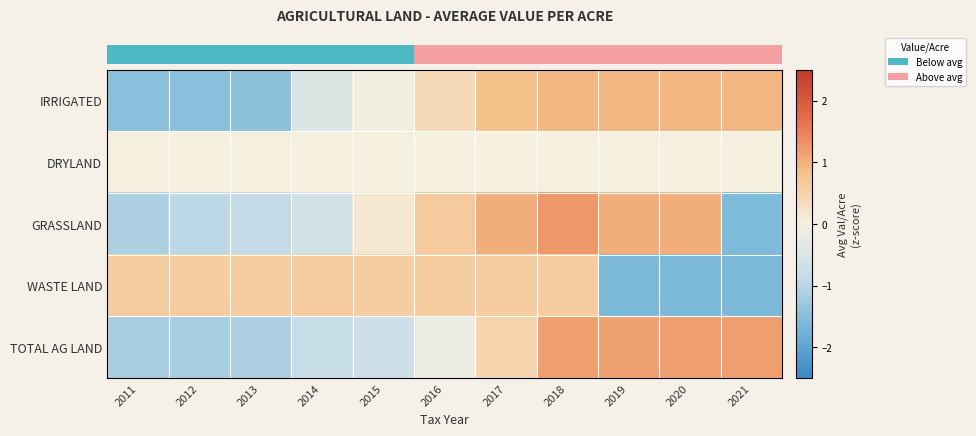

How many distinct data groups are displayed?

5